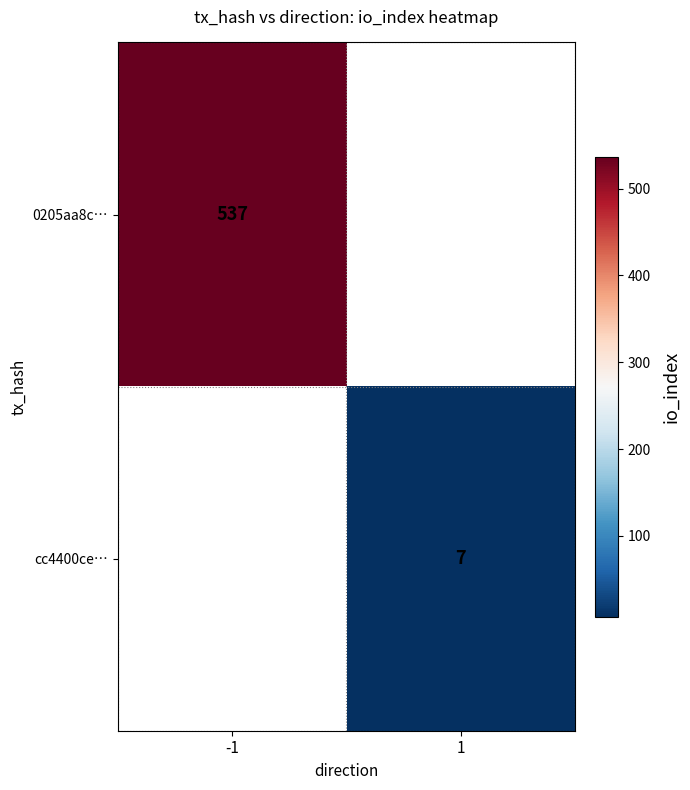

True or false: cc4400ce… has a value of 2 at 1.

False